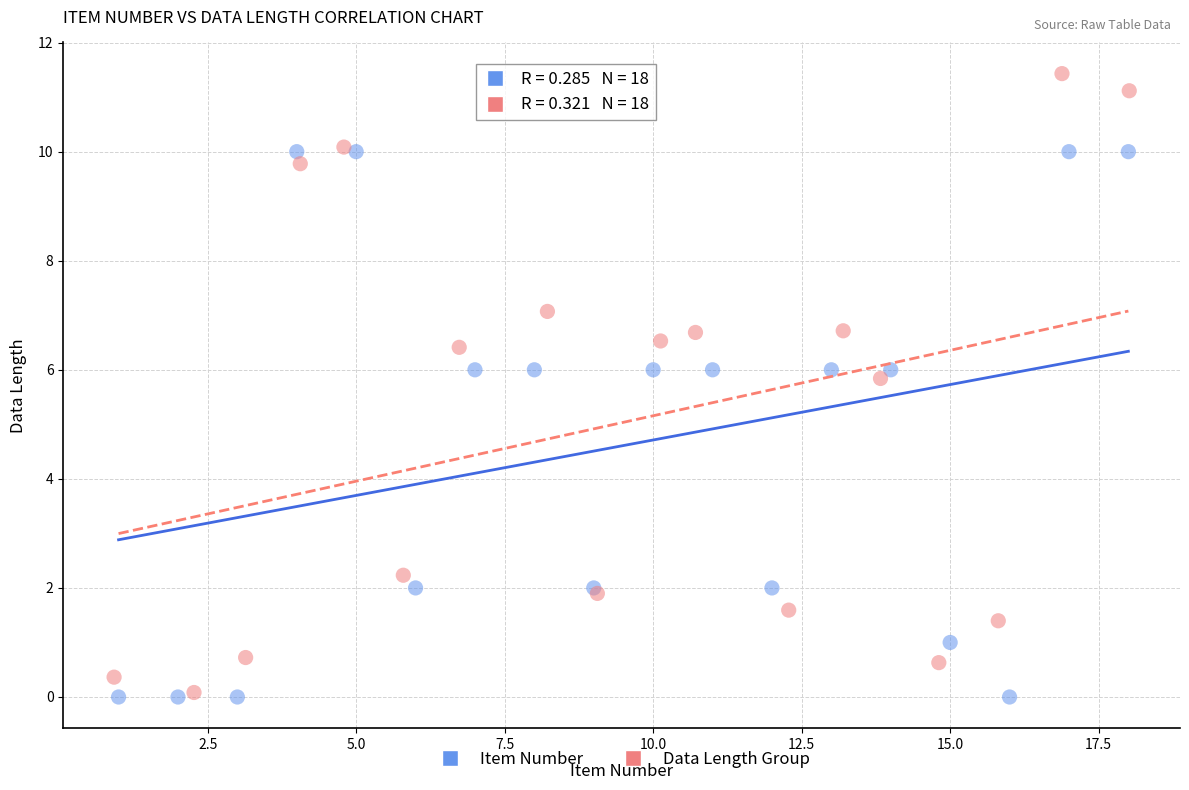

Which series contains the highest Y value?

Data Length Group